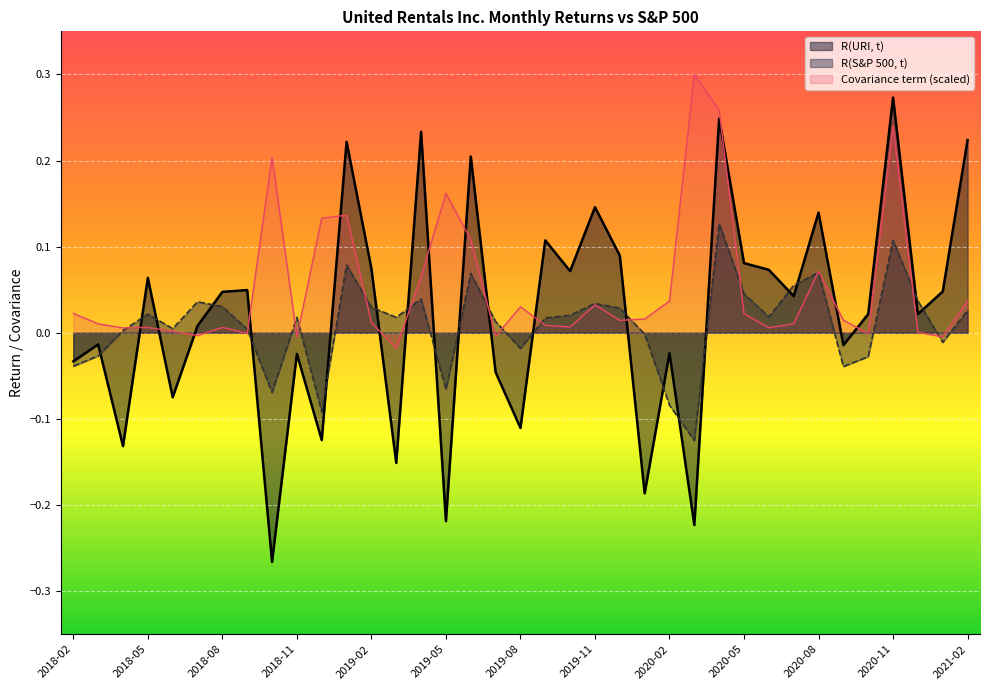

Reading left to right, transcribe all the data shown in this chart.

R(URI, t): 2018-02=-0.0	2018-03=-0.0	2018-04=-0.1	2018-05=0.1	2018-06=-0.1	2018-07=0.0	2018-08=0.0	2018-09=0.0	2018-10=-0.3	2018-11=-0.0	2018-12=-0.1	2019-01=0.2	2019-02=0.1	2019-03=-0.2	2019-04=0.2	2019-05=-0.2	2019-06=0.2	2019-07=-0.0	2019-08=-0.1	2019-09=0.1	2019-10=0.1	2019-11=0.1	2019-12=0.1	2020-01=-0.2	2020-02=-0.0	2020-03=-0.2	2020-04=0.2	2020-05=0.1	2020-06=0.1	2020-07=0.0	2020-08=0.1	2020-09=-0.0	2020-10=0.0	2020-11=0.3	2020-12=0.0	2021-01=0.0	2021-02=0.2
R(S&P 500, t): 2018-02=-0.0	2018-03=-0.0	2018-04=0.0	2018-05=0.0	2018-06=0.0	2018-07=0.0	2018-08=0.0	2018-09=0.0	2018-10=-0.1	2018-11=0.0	2018-12=-0.1	2019-01=0.1	2019-02=0.0	2019-03=0.0	2019-04=0.0	2019-05=-0.1	2019-06=0.1	2019-07=0.0	2019-08=-0.0	2019-09=0.0	2019-10=0.0	2019-11=0.0	2019-12=0.0	2020-01=-0.0	2020-02=-0.1	2020-03=-0.1	2020-04=0.1	2020-05=0.0	2020-06=0.0	2020-07=0.1	2020-08=0.1	2020-09=-0.0	2020-10=-0.0	2020-11=0.1	2020-12=0.0	2021-01=-0.0	2021-02=0.0
Covariance term: 2018-02=0.0	2018-03=0.0	2018-04=0.0	2018-05=0.0	2018-06=0.0	2018-07=-0.0	2018-08=0.0	2018-09=-0.0	2018-10=0.2	2018-11=-0.0	2018-12=0.1	2019-01=0.1	2019-02=0.0	2019-03=-0.0	2019-04=0.1	2019-05=0.2	2019-06=0.1	2019-07=-0.0	2019-08=0.0	2019-09=0.0	2019-10=0.0	2019-11=0.0	2019-12=0.0	2020-01=0.0	2020-02=0.0	2020-03=0.3	2020-04=0.3	2020-05=0.0	2020-06=0.0	2020-07=0.0	2020-08=0.1	2020-09=0.0	2020-10=-0.0	2020-11=0.2	2020-12=0.0	2021-01=-0.0	2021-02=0.0